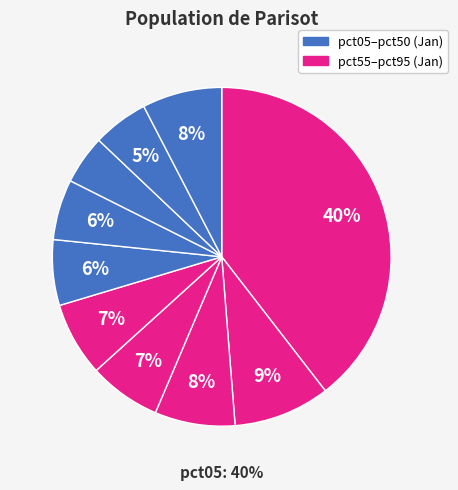

To the nearest percent, what is the difference between the largest and smallest slice percentages?

35%